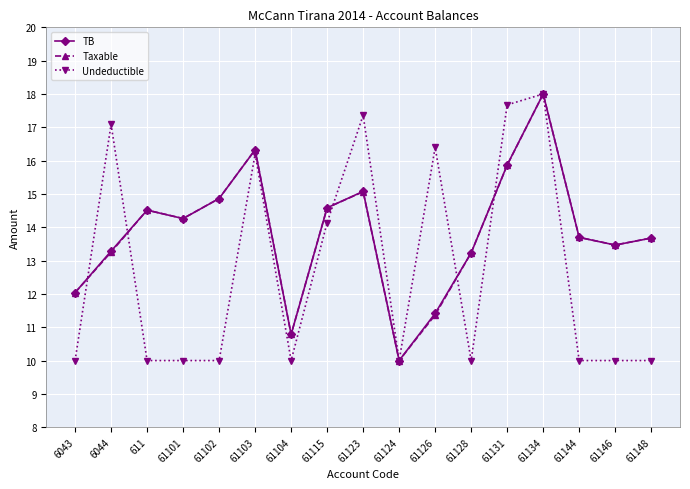

Does the chart display data point markers on the line(s)?

Yes